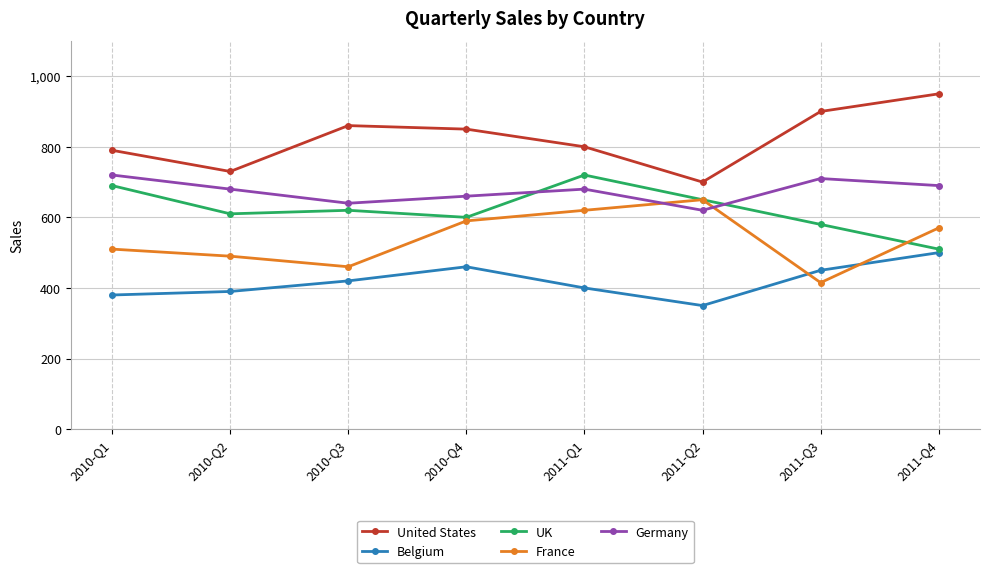

Where is the first local maximum for Germany?

2011-Q1